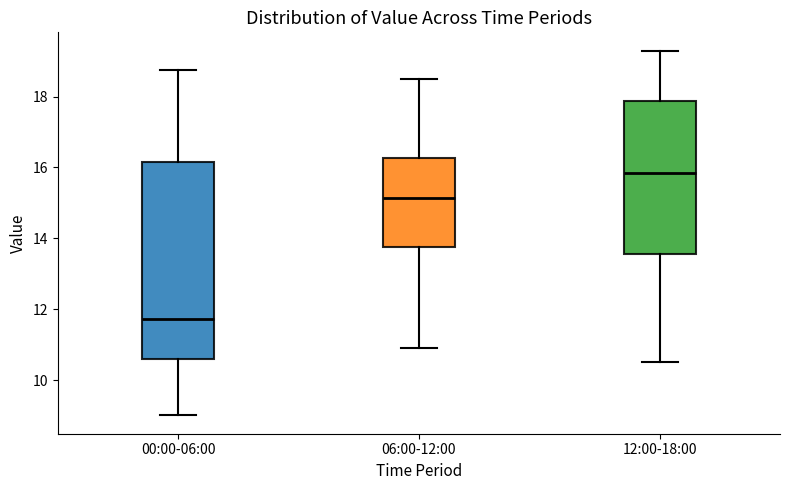

Which box's median line is the highest?

12:00-18:00